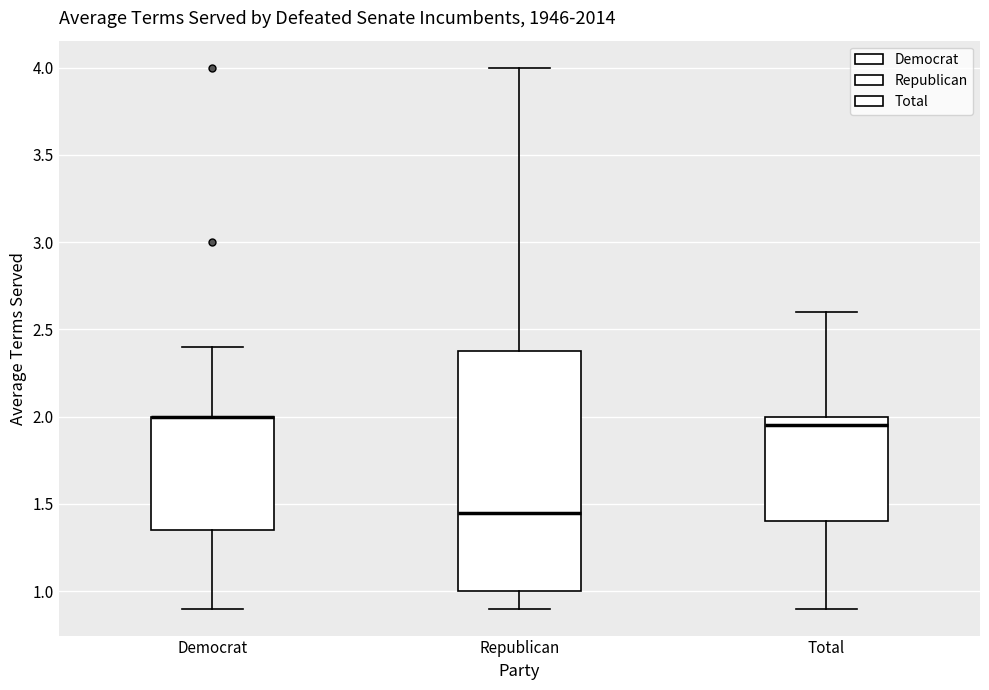

Where does the lower whisker of the box for Democrat end on the y-axis? The values are not printed on the chart, so give them approximately, as read against the axis.

0.90